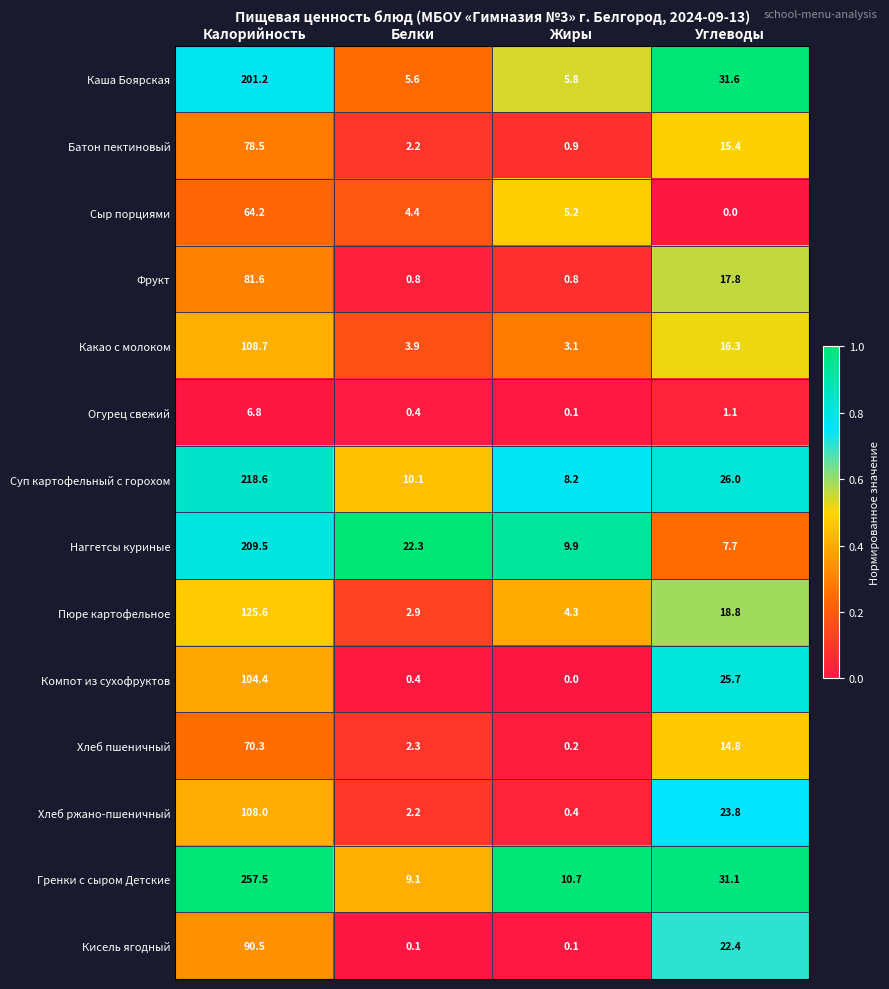

What is the total value across all series at Углеводы?

252.5